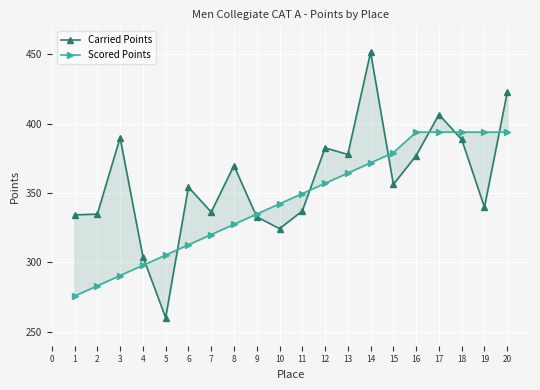

What is the value of the Carried Points point at the 3rd from the left?

389.9